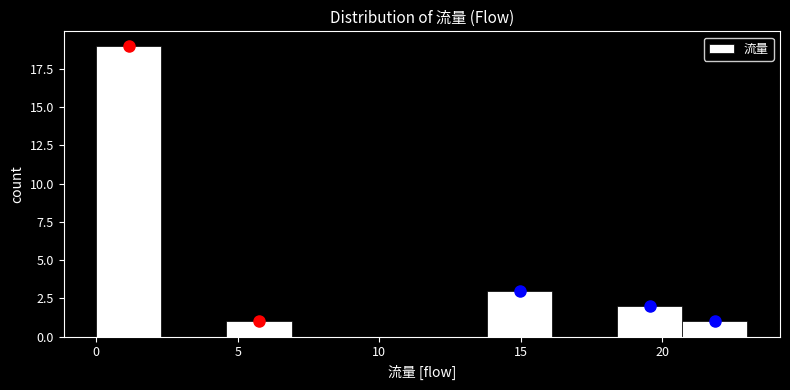

How tall is the bar that spans 18.4 to 20.7 on the x-axis? Neither the bar edges nor the heights are printed on the chart, so give them approximately, as read against the axes.

2